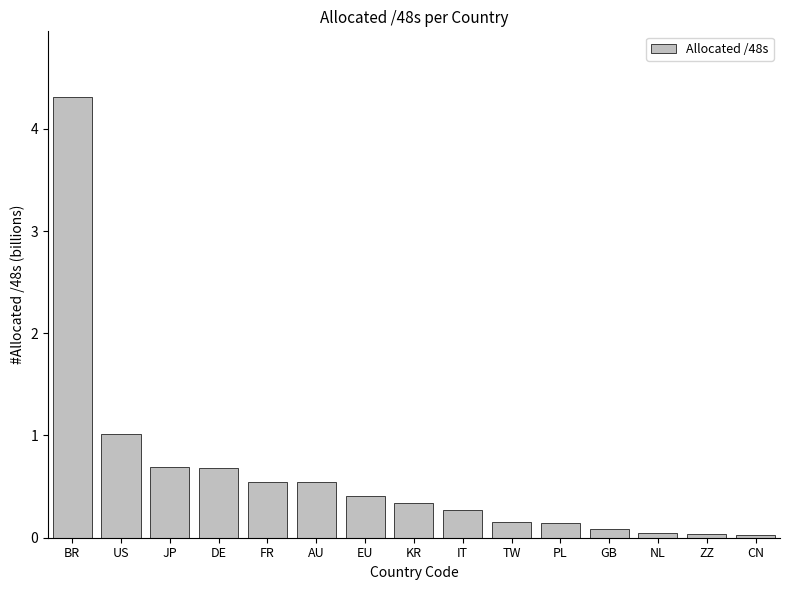

What is the maximum value shown in the chart?

4.3